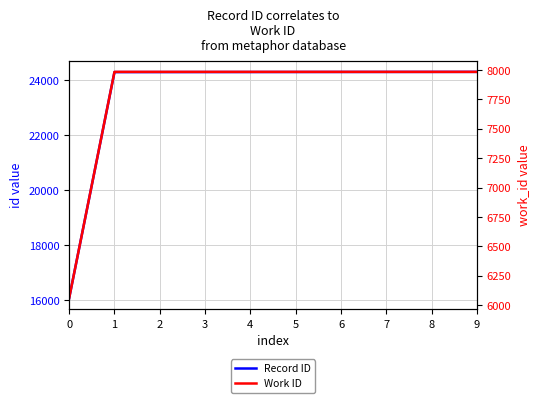

The Record ID series shows 16753 at 9. True or false?

False